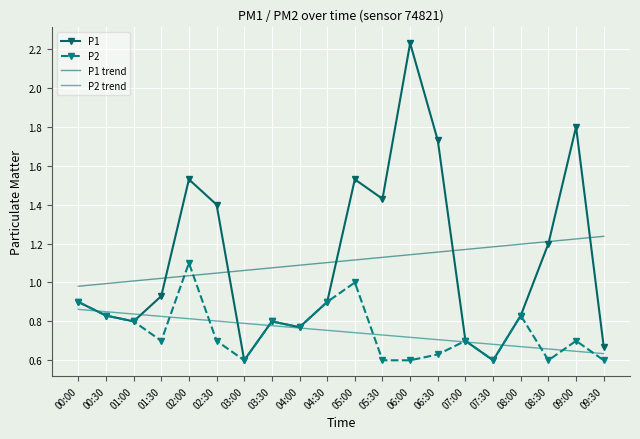

What is the value of the P1 point at the 19th from the left?

1.8